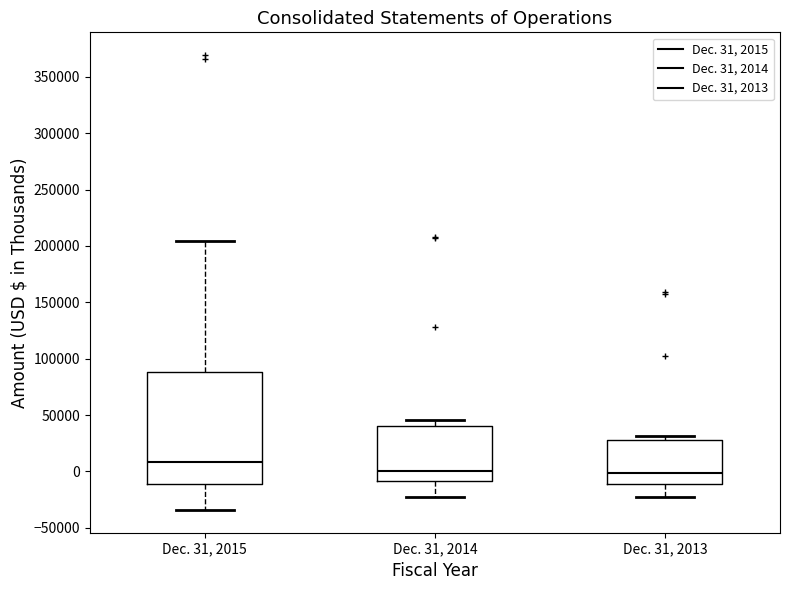

Reading left to right, read every box against the y-axis: the position of its median line, the range the box covers, and the ends of its whiskers. The values are not printed on the chart, so give them approximately, as read against the axis.

Dec. 31, 2015: median 10000, box -10000 to 90000, whiskers -35000 to 205000
Dec. 31, 2014: median 0, box -10000 to 40000, whiskers -25000 to 45000
Dec. 31, 2013: median 0, box -10000 to 30000, whiskers -25000 to 30000 (just above the box's upper edge)